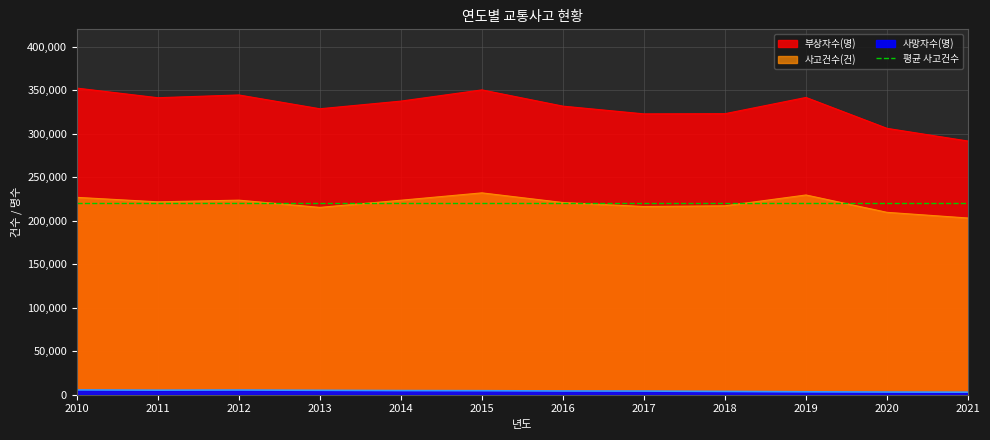

True or false: 부상자수(명) has a value of 337497 at 2014.

True